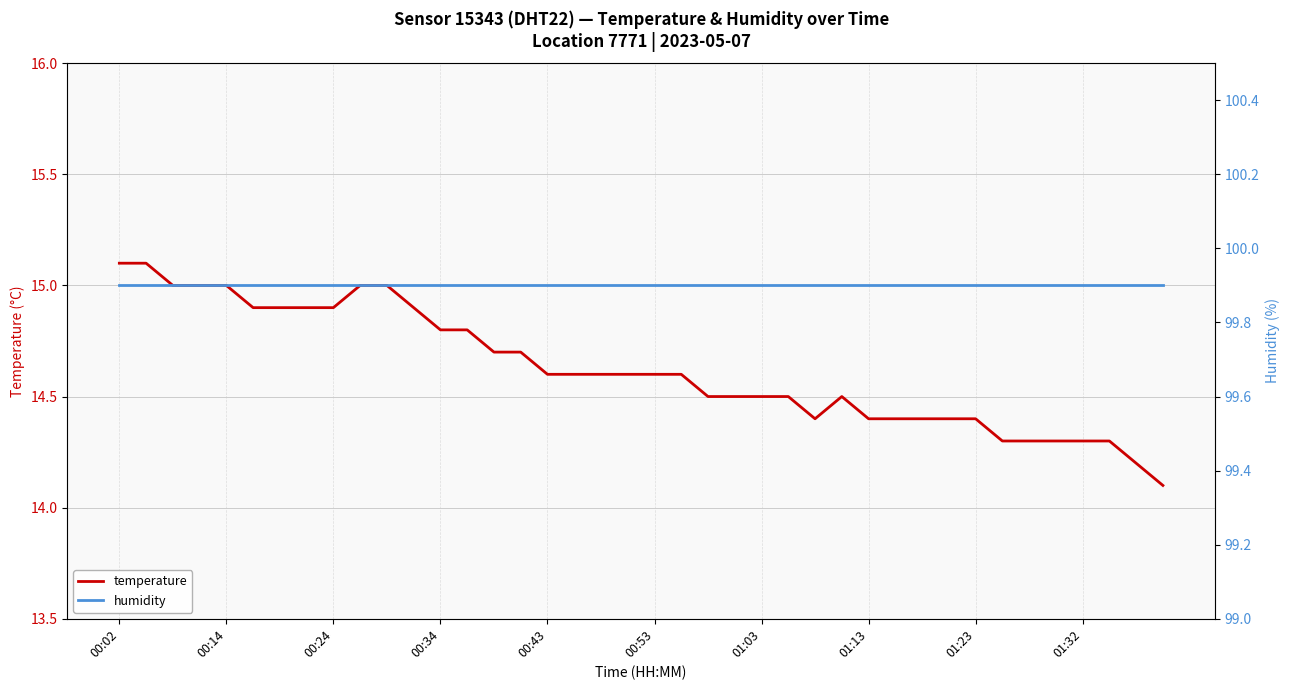

What is the spread (max minus min) of values at 01:03?

85.4